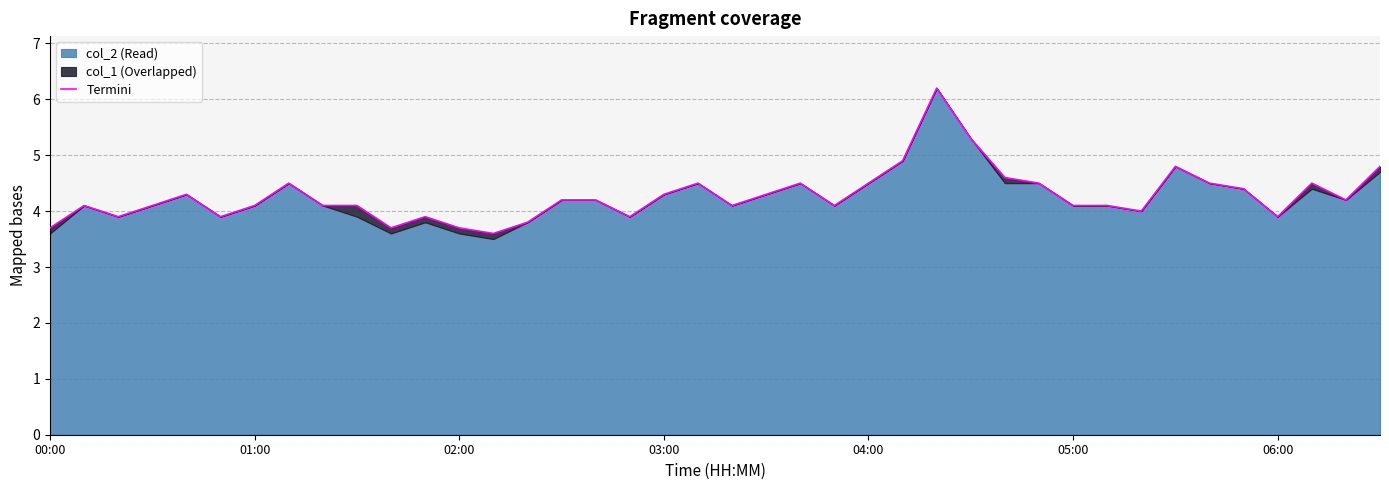

What position from the left is 31?

32